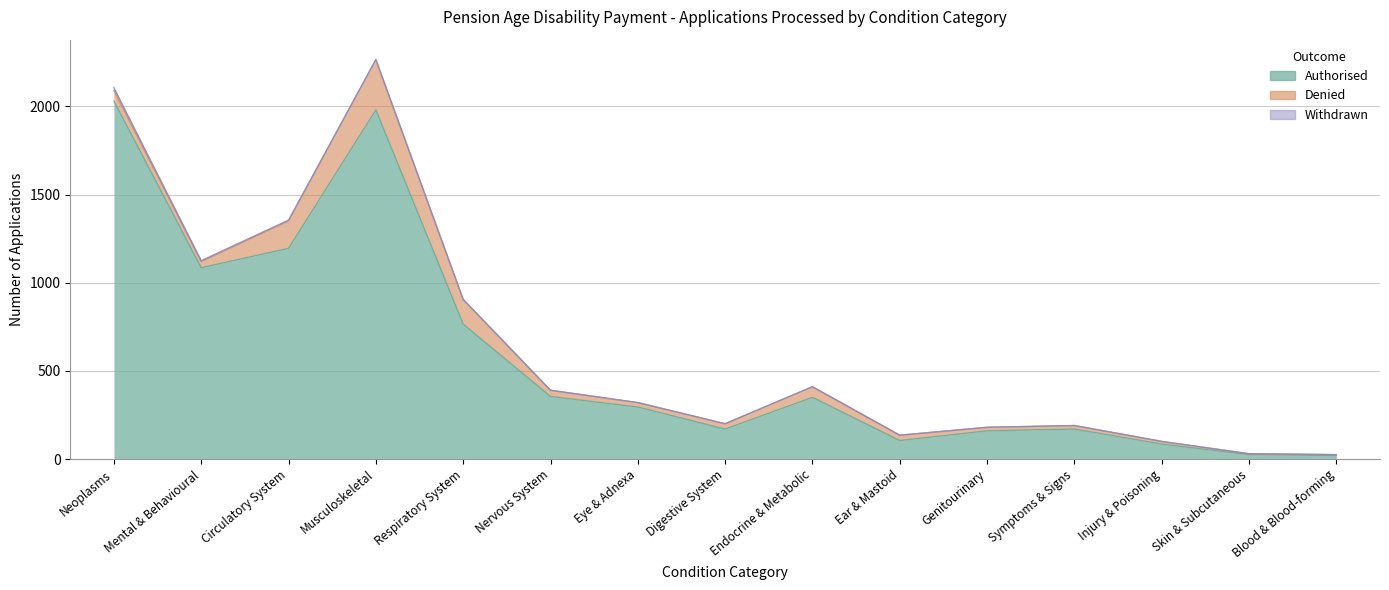

Reading right to left, what are all the values shown in this chart?

Authorised: Blood & Blood-forming=20	Skin & Subcutaneous=25	Injury & Poisoning=85	Symptoms & Signs=170	Genitourinary=160	Ear & Mastoid=105	Endocrine & Metabolic=350	Digestive System=170	Eye & Adnexa=295	Nervous System=355	Respiratory System=765	Musculoskeletal=1980	Circulatory System=1195	Mental & Behavioural=1085	Neoplasms=2030
Denied: Blood & Blood-forming=5	Skin & Subcutaneous=5	Injury & Poisoning=15	Symptoms & Signs=20	Genitourinary=20	Ear & Mastoid=30	Endocrine & Metabolic=60	Digestive System=30	Eye & Adnexa=25	Nervous System=35	Respiratory System=140	Musculoskeletal=285	Circulatory System=155	Mental & Behavioural=35	Neoplasms=60
Withdrawn: Blood & Blood-forming=0	Skin & Subcutaneous=0	Injury & Poisoning=0	Symptoms & Signs=0	Genitourinary=0	Ear & Mastoid=0	Endocrine & Metabolic=0	Digestive System=0	Eye & Adnexa=0	Nervous System=0	Respiratory System=0	Musculoskeletal=0	Circulatory System=5	Mental & Behavioural=5	Neoplasms=15